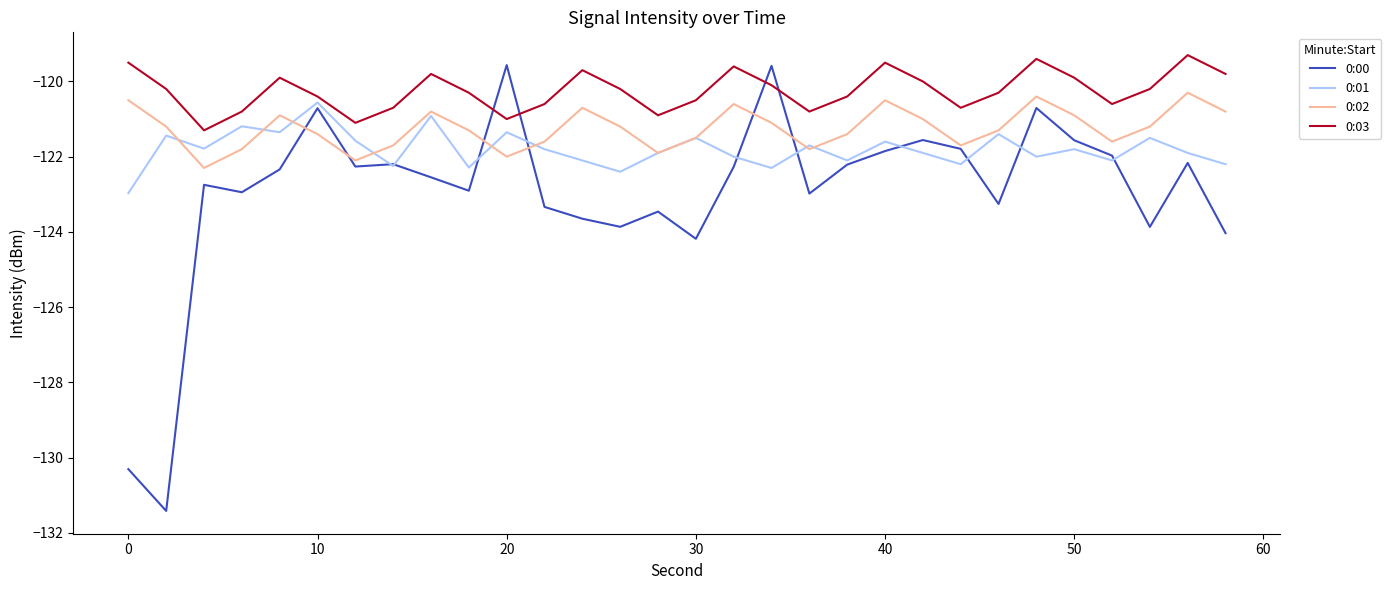

How many categories are shown in the chart?

30